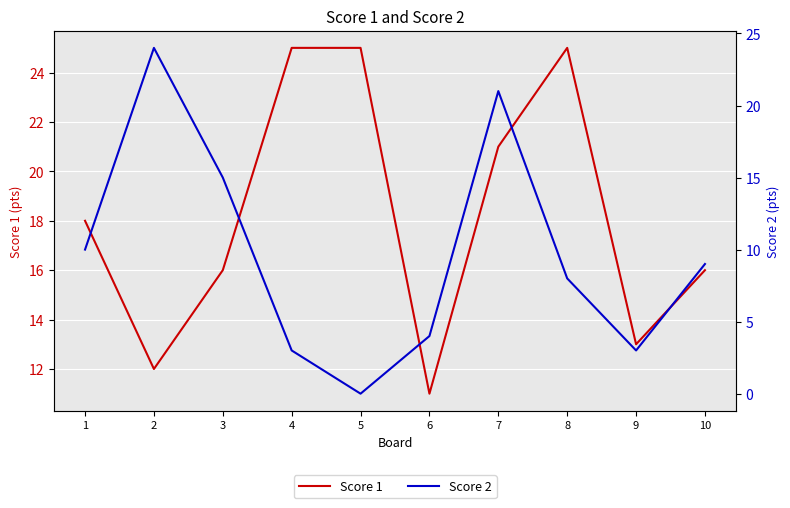

List the series in order of their overall mean, lowest first.

Score 2, Score 1